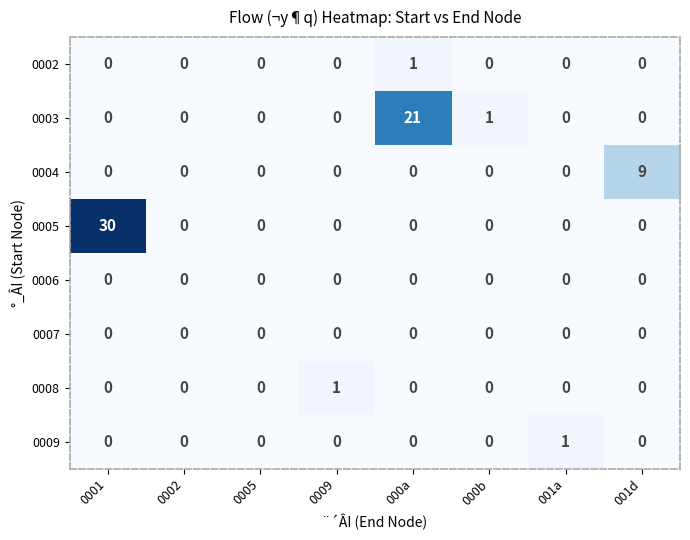

What is the total value across all series at 0001?

30